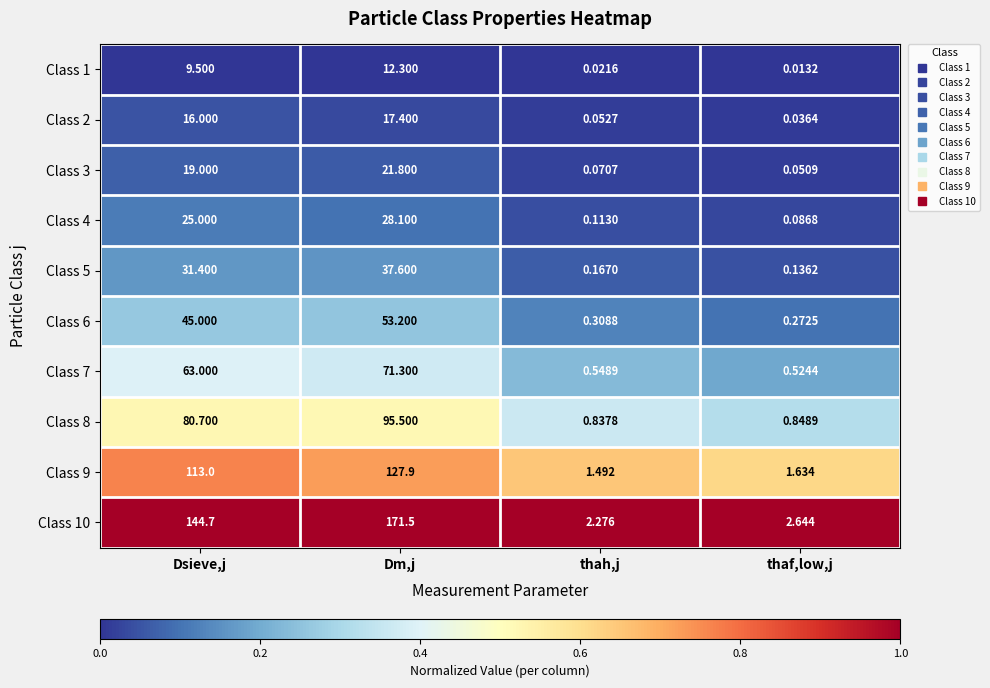

List the labels in order of Class 10 value, smallest first.

thah,j, thaf,low,j, Dsieve,j, Dm,j